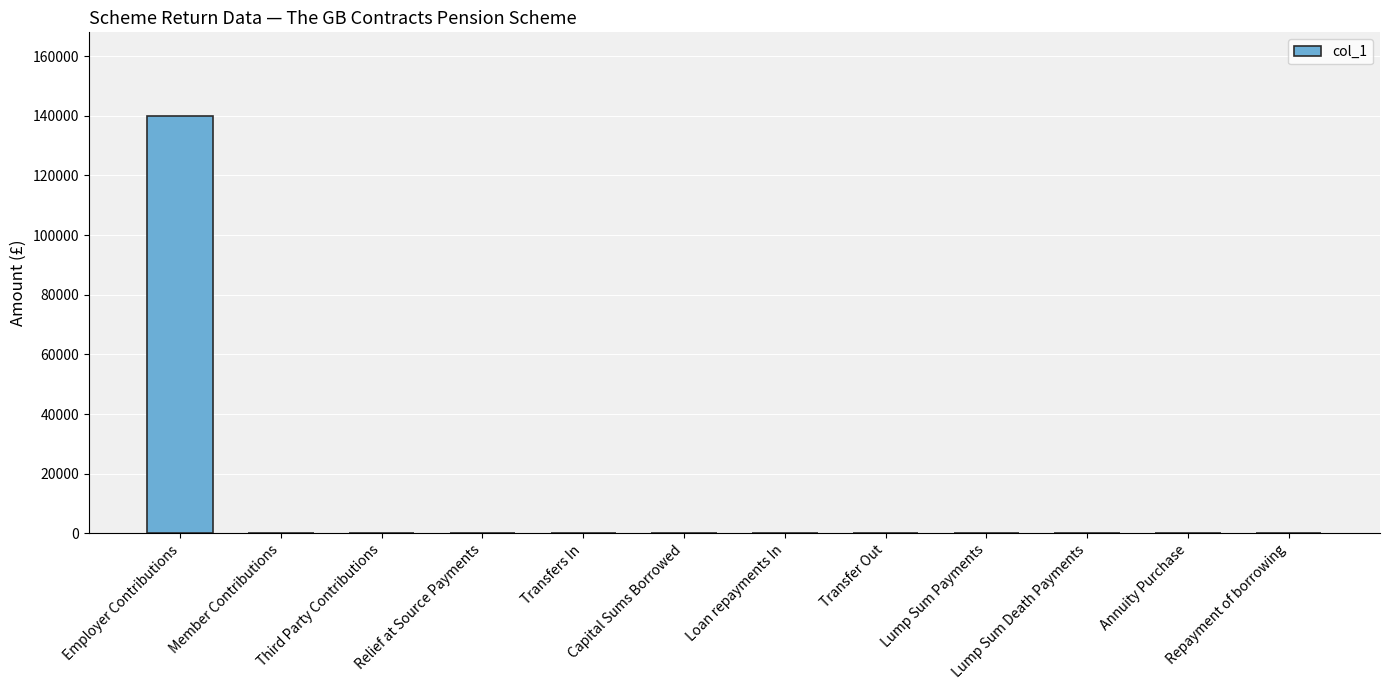

The value at Third Party Contributions is 0. True or false?

True